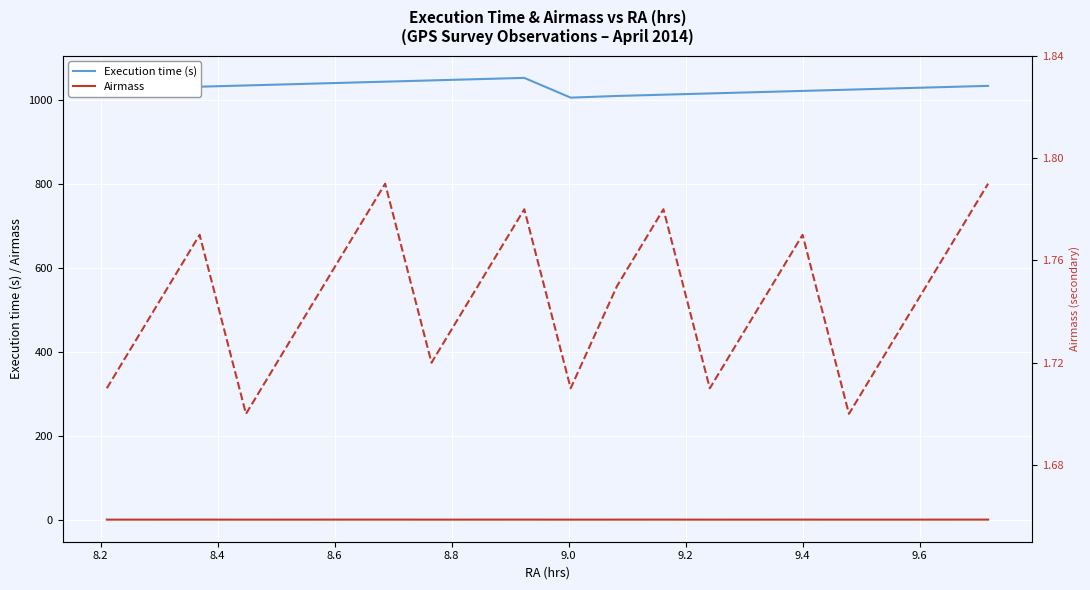

The value of Execution time (s) at 12 is 550.6. True or false?

False